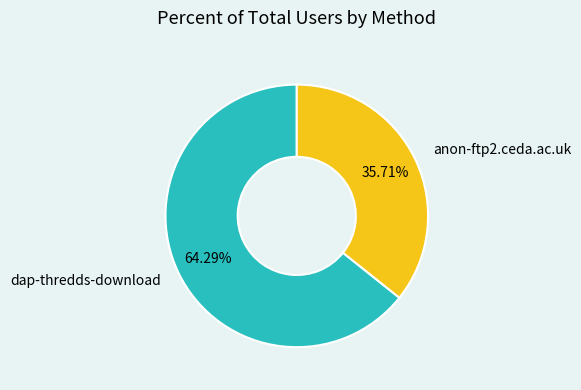

Is there any slice that represents more than half of the pie?

Yes